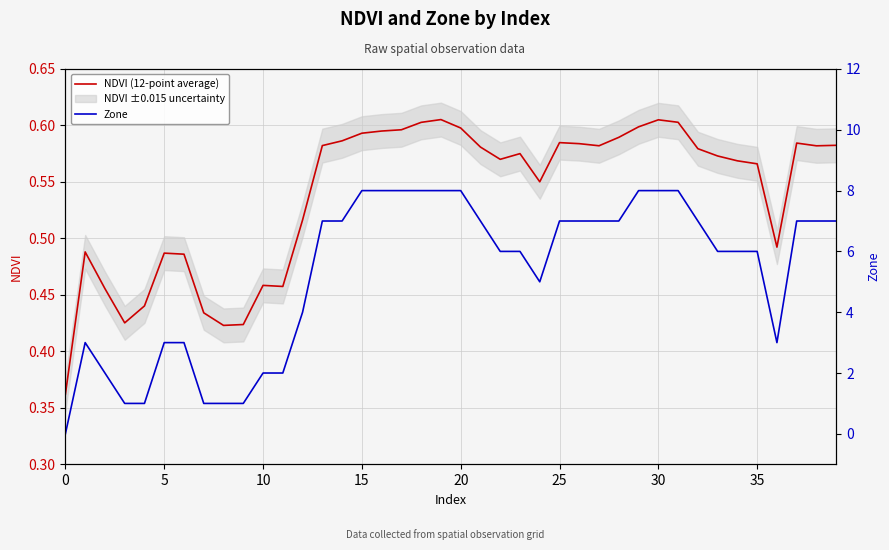

At which category is the sum across all series the highest?

19